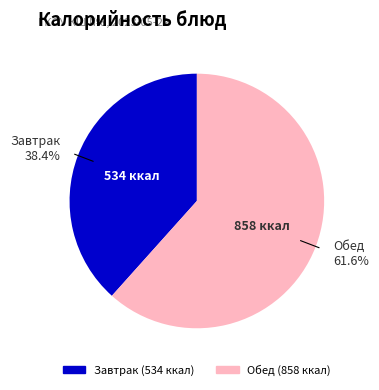

How many slices are in this pie chart?

2